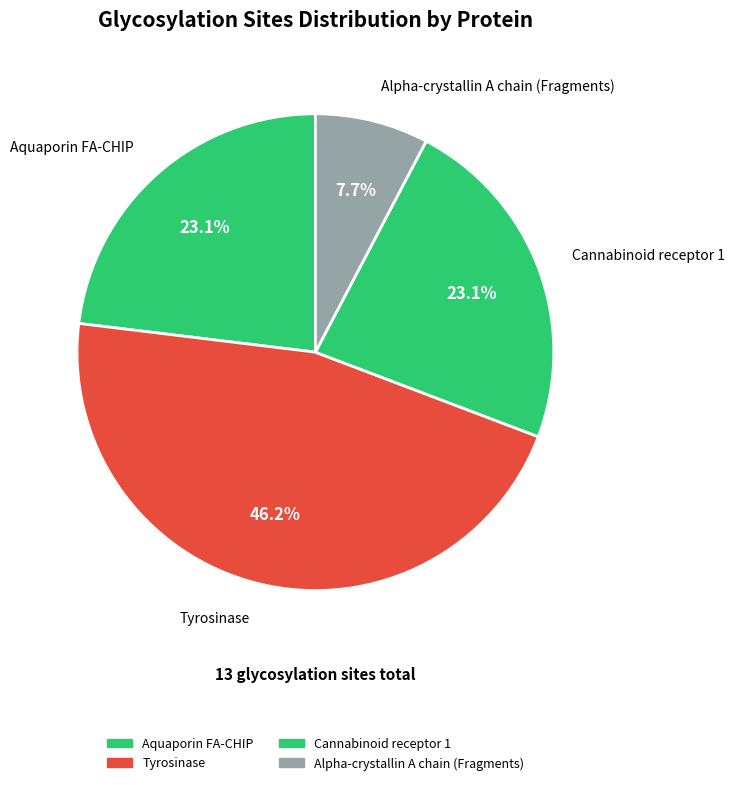

How many segments does this pie chart have?

4